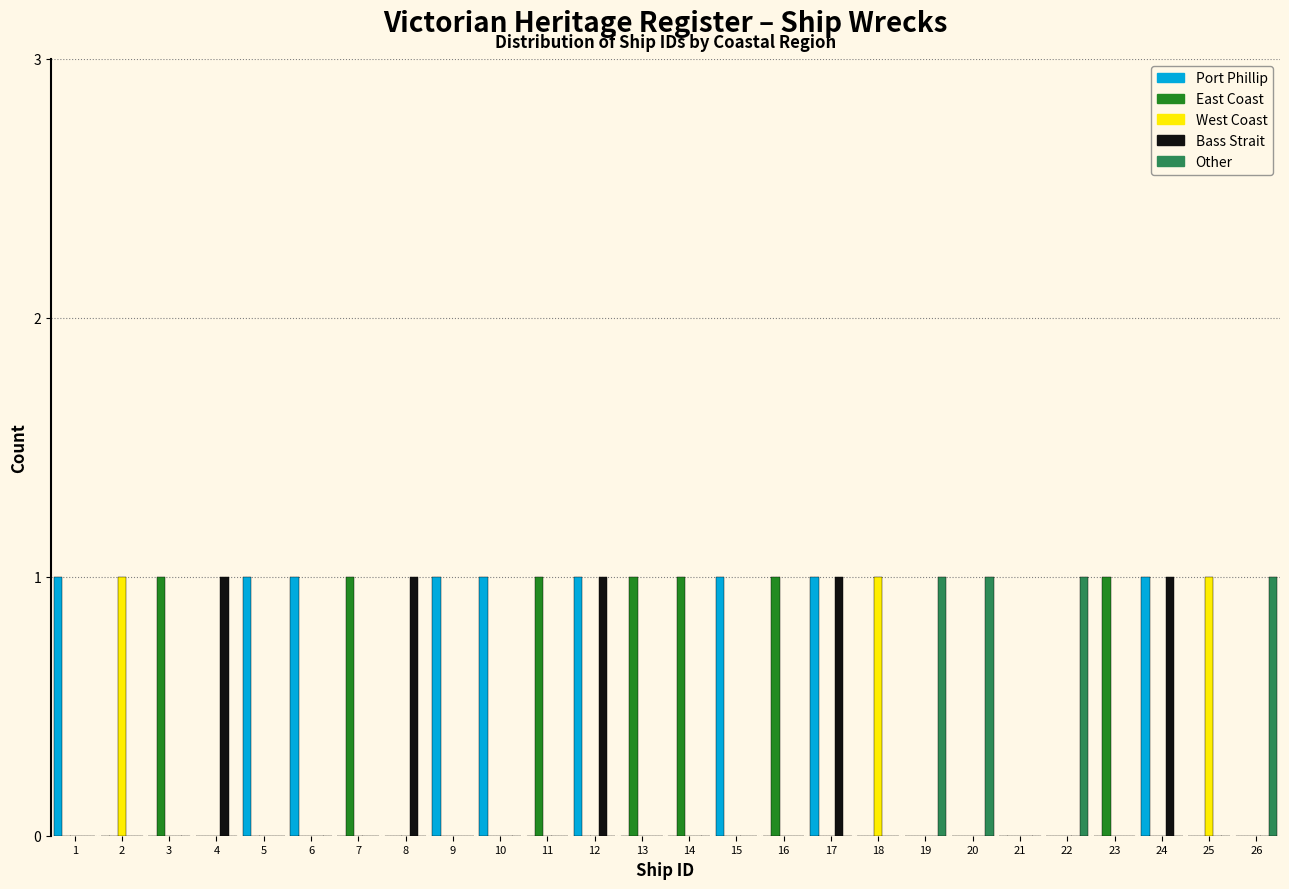

The West Coast series shows 0 at 10. True or false?

True